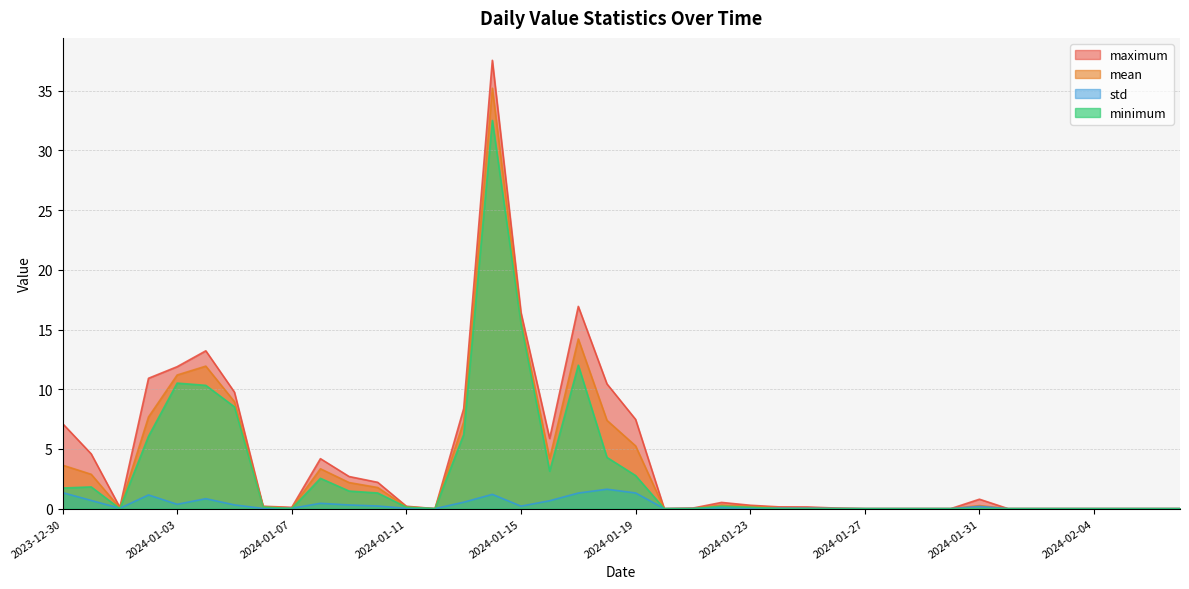

Does the chart display data point markers on the line(s)?

No